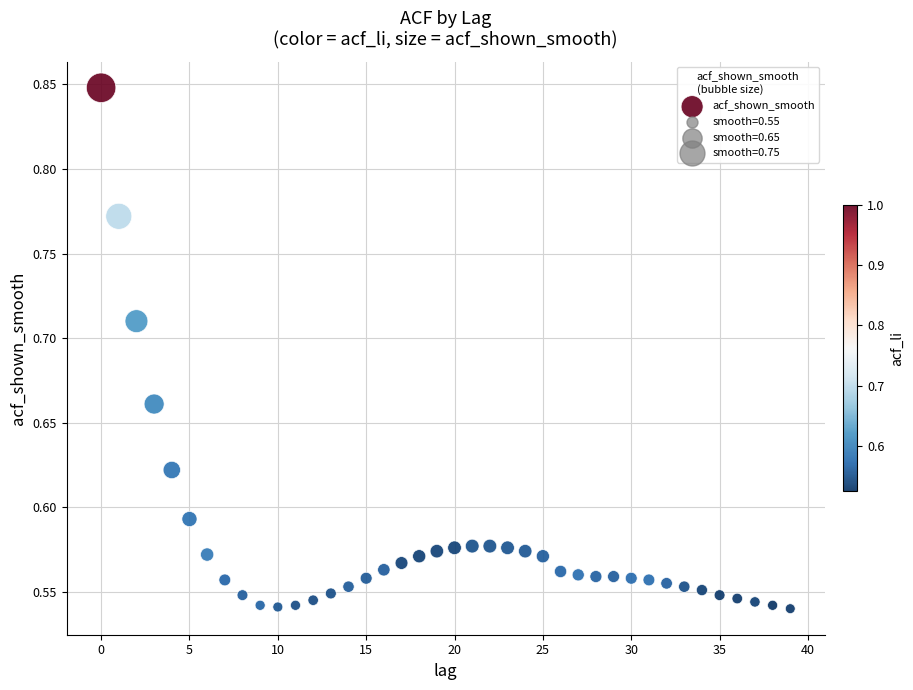

What is the range of Y values (max minus min)?

0.3